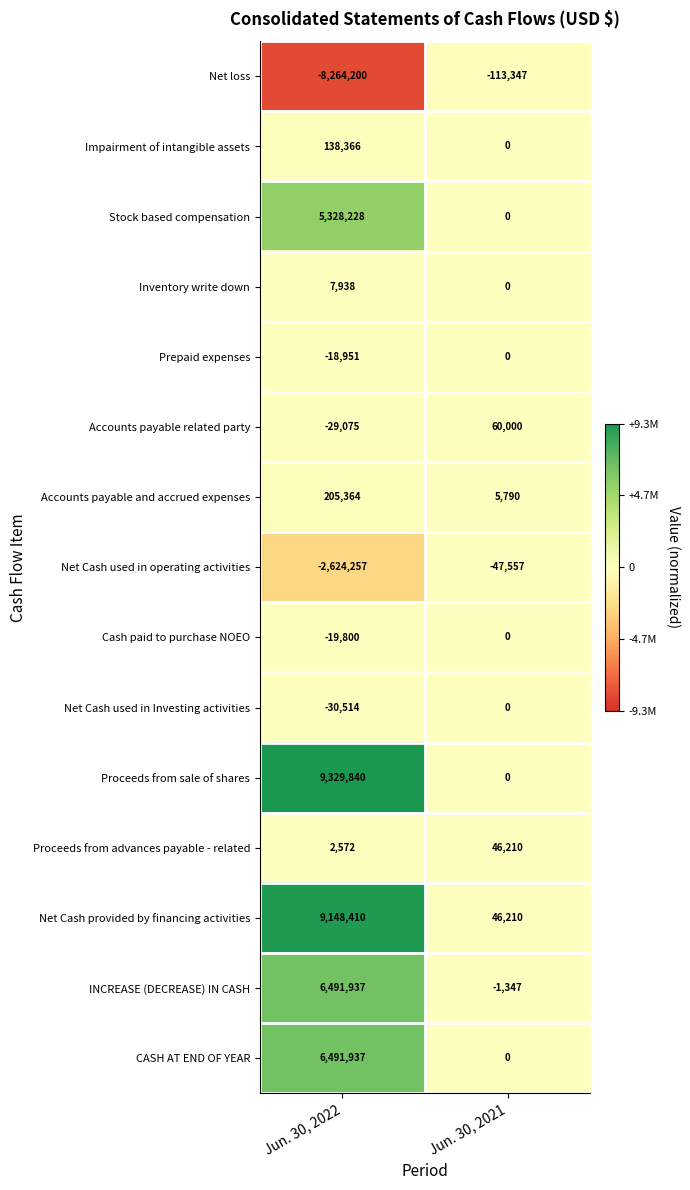

What is the approximate value of Impairment of intangible assets at Jun. 30, 2022?

138366